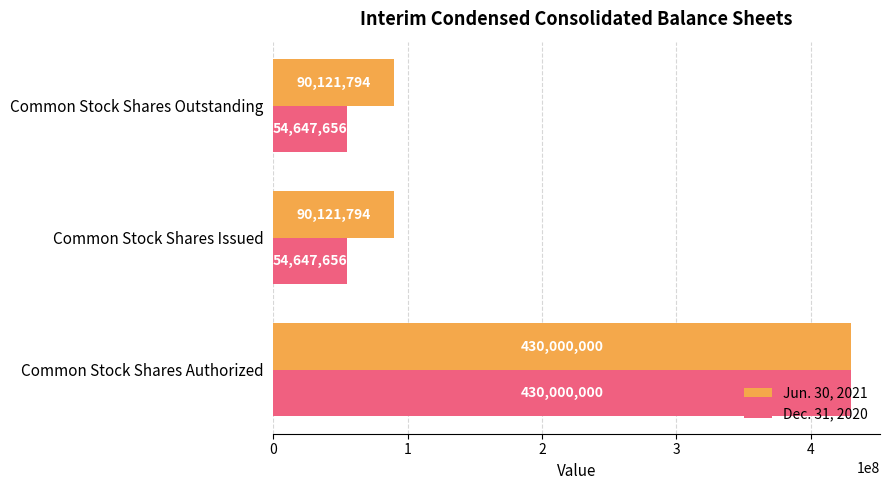

The value of Jun. 30, 2021 at Common Stock Shares Authorized is 277136133. True or false?

False